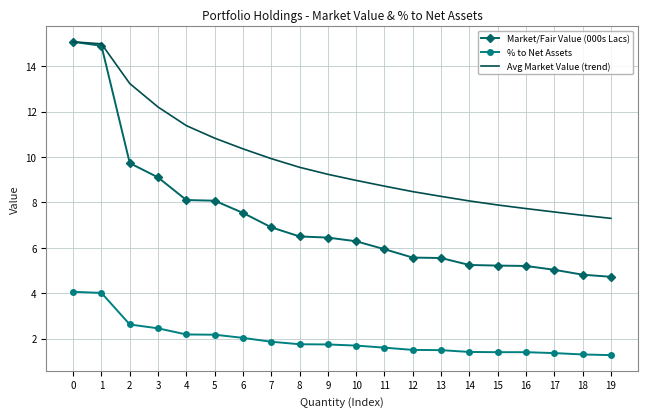

What is the smallest value displayed?

1.3